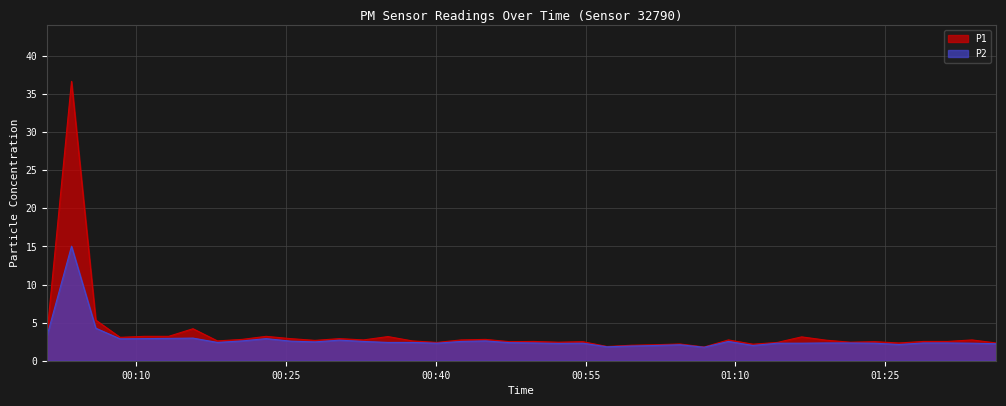

List the series in order of their peak value, lowest first.

P2, P1